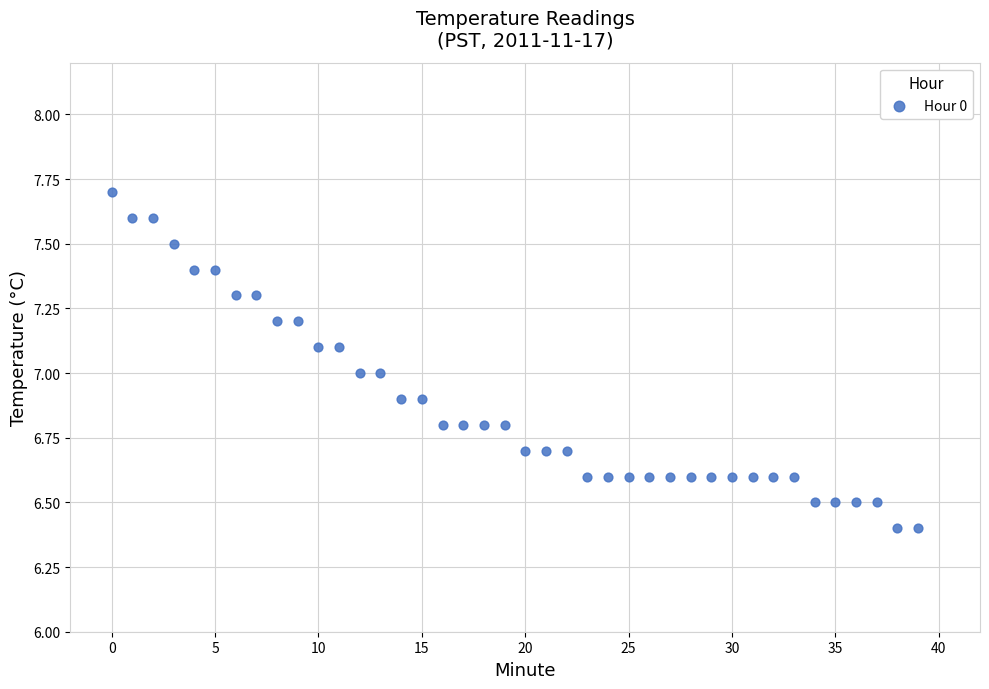

What is the range of Y values (max minus min)?

1.3